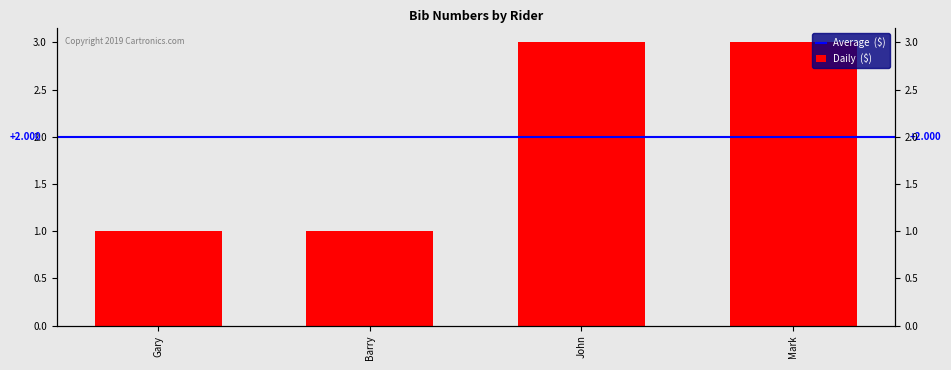

Is it true that the value at John is 2?

False